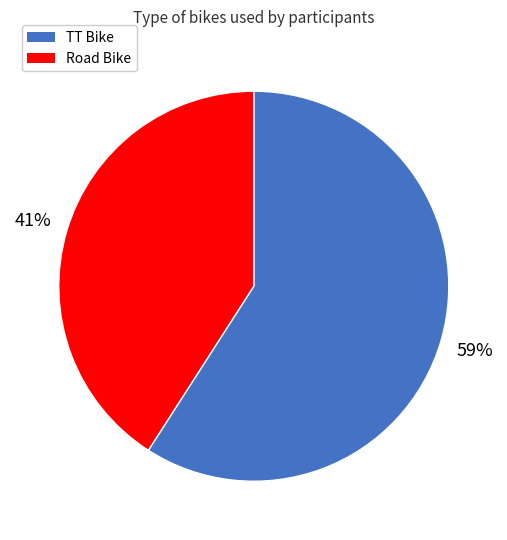

Is it true that TT Bike is 59% of the pie?

True